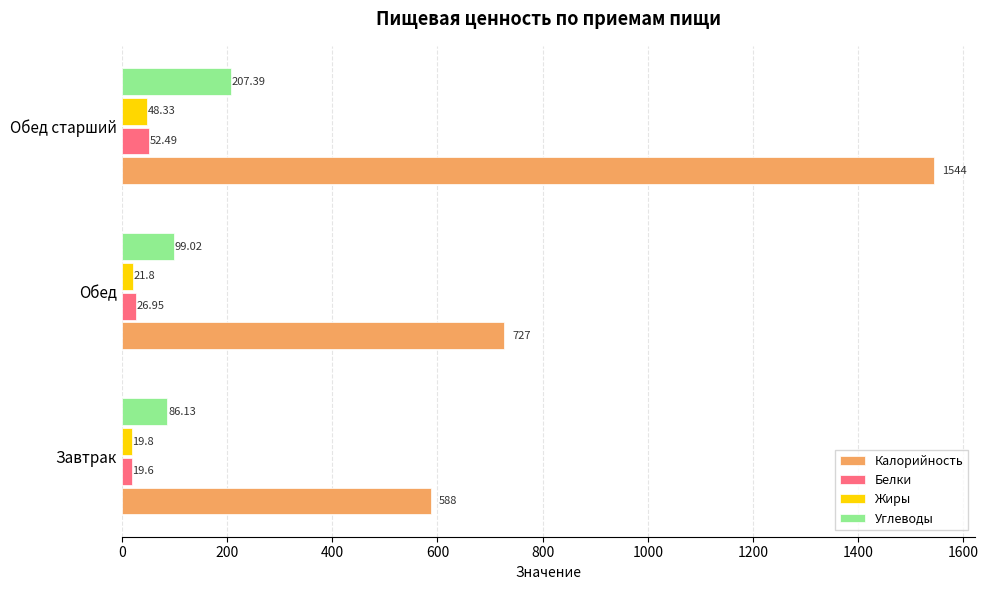

What is the average value of the Жиры series?

30.0